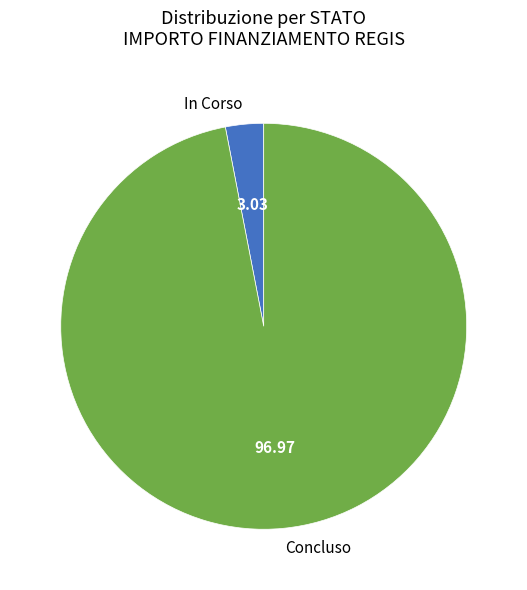

What is the majority slice?

Concluso